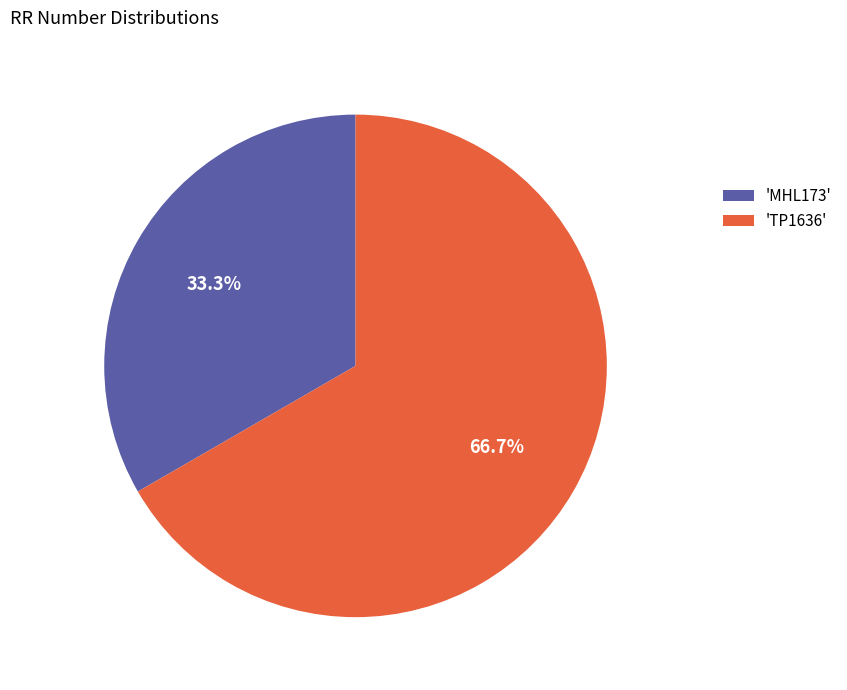

To the nearest percent, what is the difference between the largest and smallest slice percentages?

33%